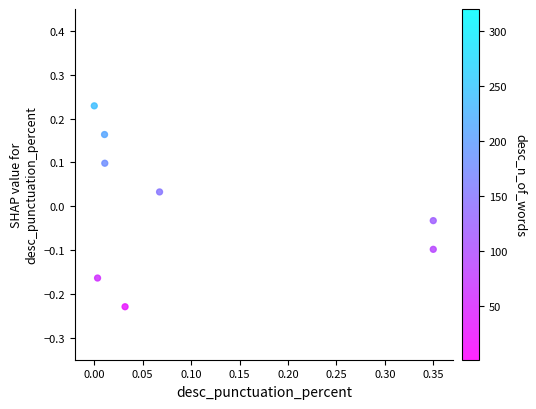

What is the range of X values (max minus min)?

0.3